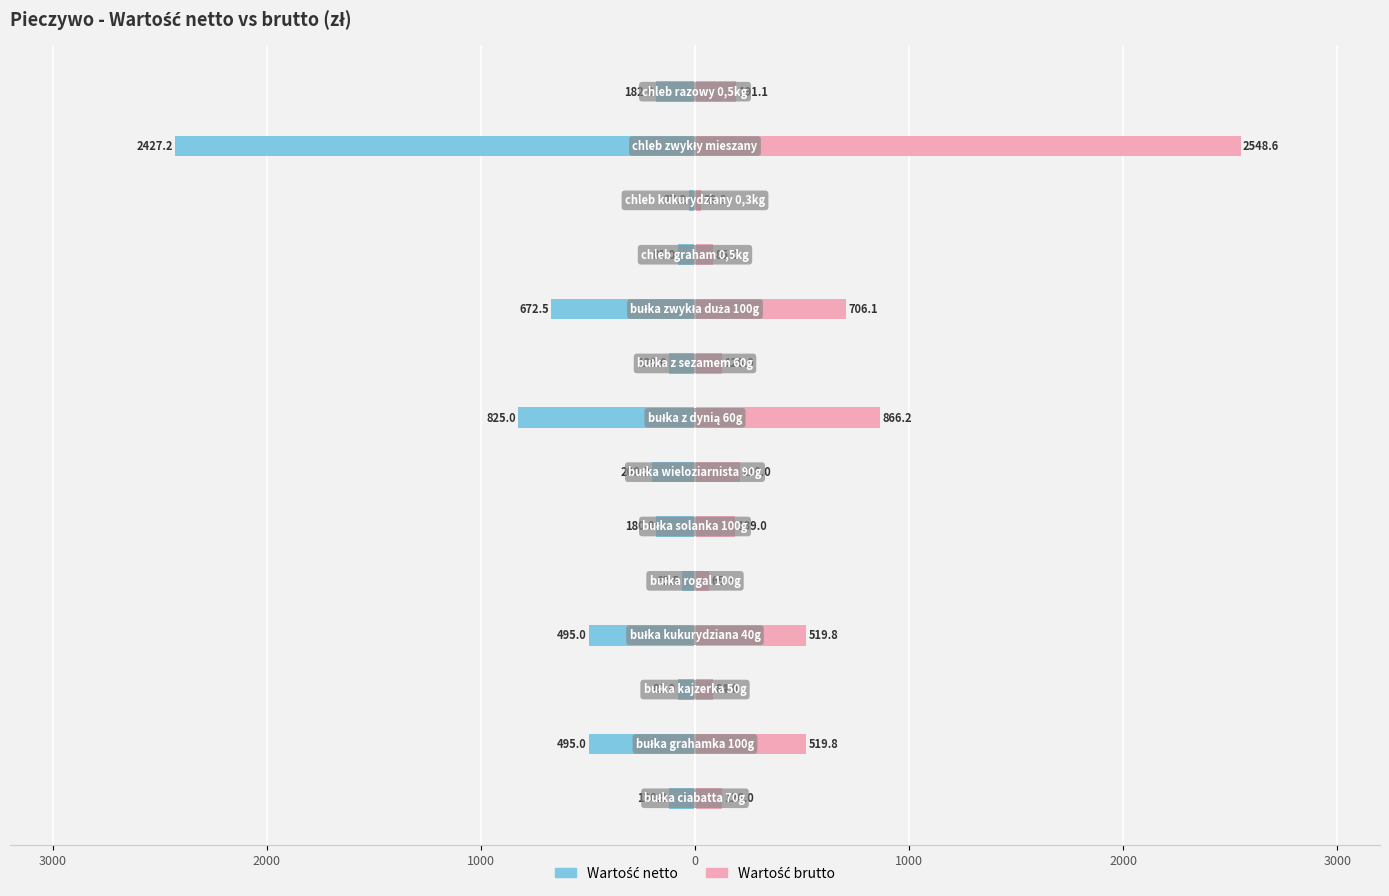

Is it true that Wartość brutto equals 191.1 at 13?

True